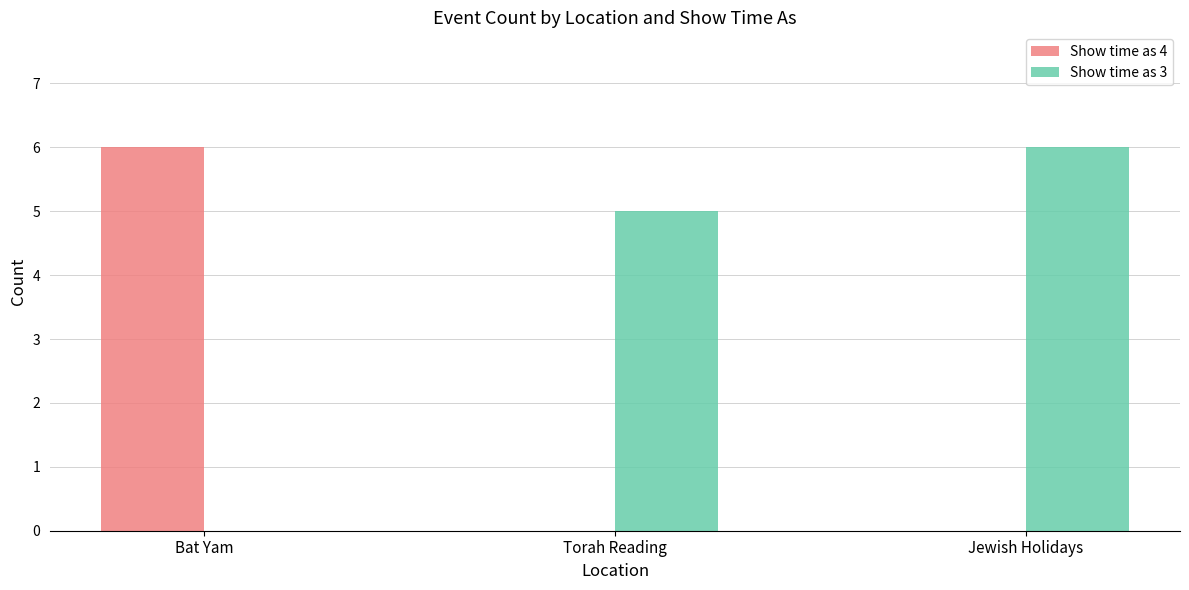

Which series changed the most between Torah Reading and Jewish Holidays?

Show time as 3